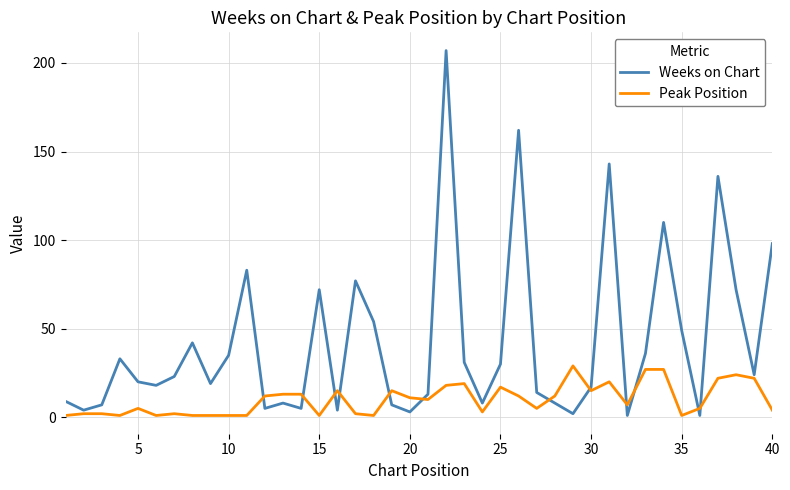

What is the difference between the maximum and minimum values in the Peak Position series?

28